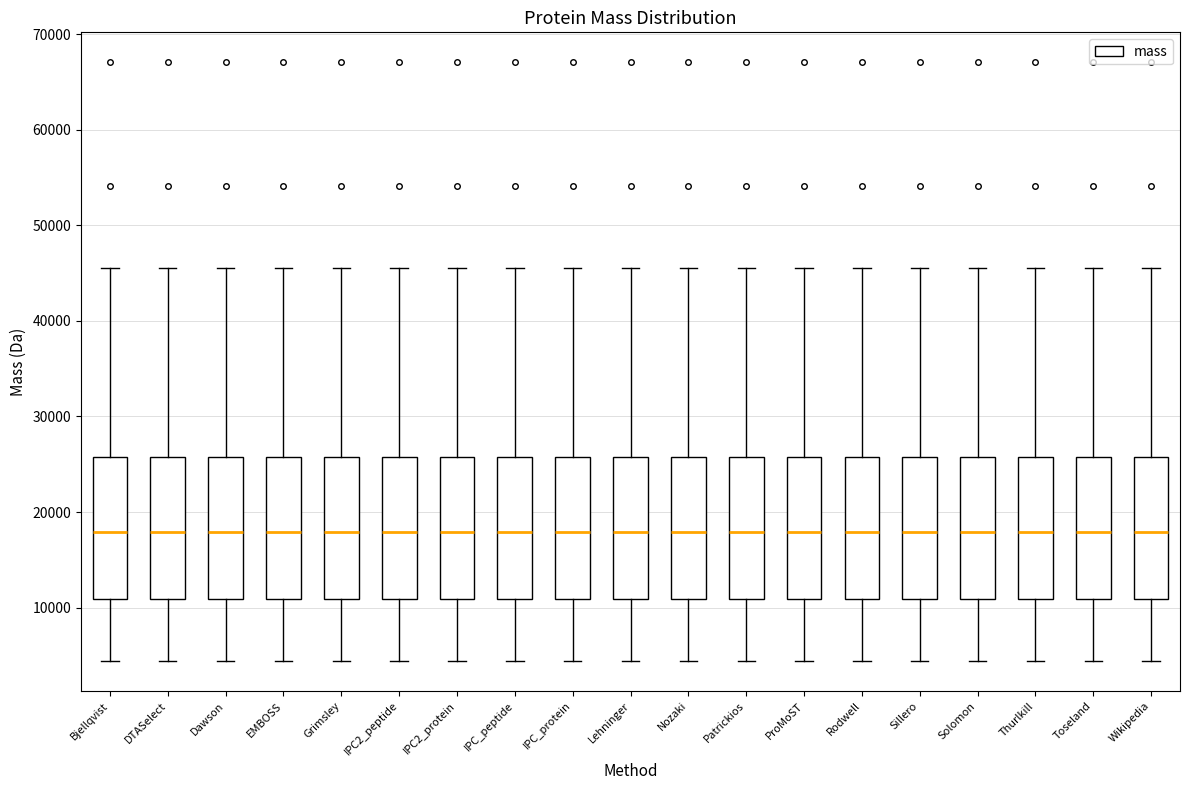

Reading left to right, transcribe this box plot: for each box, give where its median line is, the range the box spans, and where its two whiskers end, as read against the y-axis. The values are not printed on the chart, so give them approximately, as read against the axis.

Bjellqvist: median 18000, box 11000 to 26000, whiskers 4000 to 46000
DTASelect: median 18000, box 11000 to 26000, whiskers 4000 to 46000
Dawson: median 18000, box 11000 to 26000, whiskers 4000 to 46000
EMBOSS: median 18000, box 11000 to 26000, whiskers 4000 to 46000
Grimsley: median 18000, box 11000 to 26000, whiskers 4000 to 46000
IPC2_peptide: median 18000, box 11000 to 26000, whiskers 4000 to 46000
IPC2_protein: median 18000, box 11000 to 26000, whiskers 4000 to 46000
IPC_peptide: median 18000, box 11000 to 26000, whiskers 4000 to 46000
IPC_protein: median 18000, box 11000 to 26000, whiskers 4000 to 46000
Lehninger: median 18000, box 11000 to 26000, whiskers 4000 to 46000
Nozaki: median 18000, box 11000 to 26000, whiskers 4000 to 46000
Patrickios: median 18000, box 11000 to 26000, whiskers 4000 to 46000
ProMoST: median 18000, box 11000 to 26000, whiskers 4000 to 46000
Rodwell: median 18000, box 11000 to 26000, whiskers 4000 to 46000
Sillero: median 18000, box 11000 to 26000, whiskers 4000 to 46000
Solomon: median 18000, box 11000 to 26000, whiskers 4000 to 46000
Thurlkill: median 18000, box 11000 to 26000, whiskers 4000 to 46000
Toseland: median 18000, box 11000 to 26000, whiskers 4000 to 46000
Wikipedia: median 18000, box 11000 to 26000, whiskers 4000 to 46000